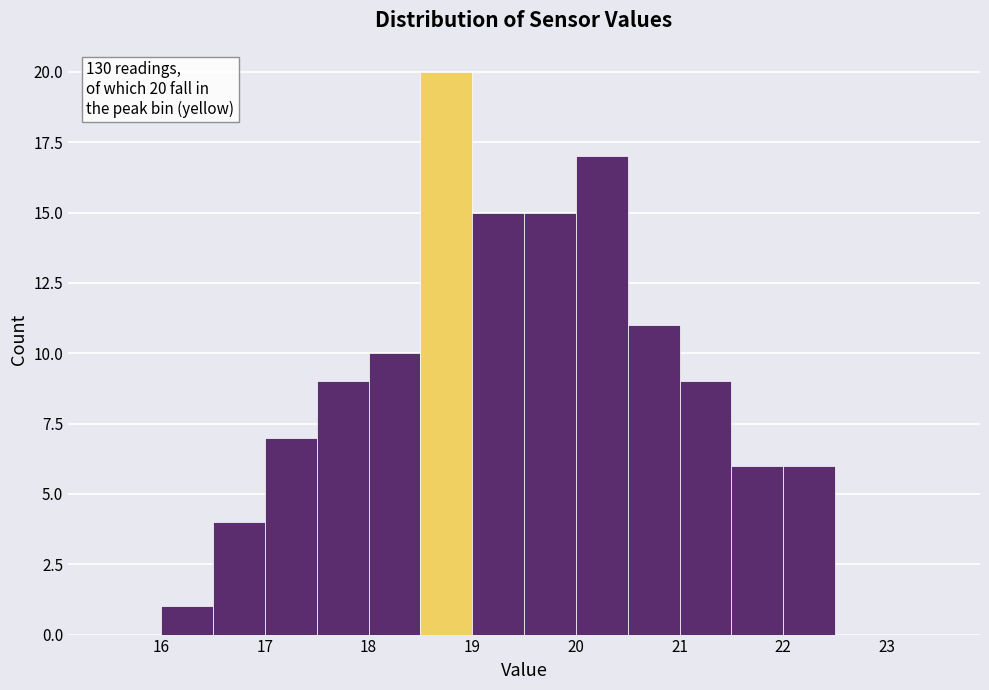

Which range on the x-axis has the tallest bar?

18.5 to 19.0